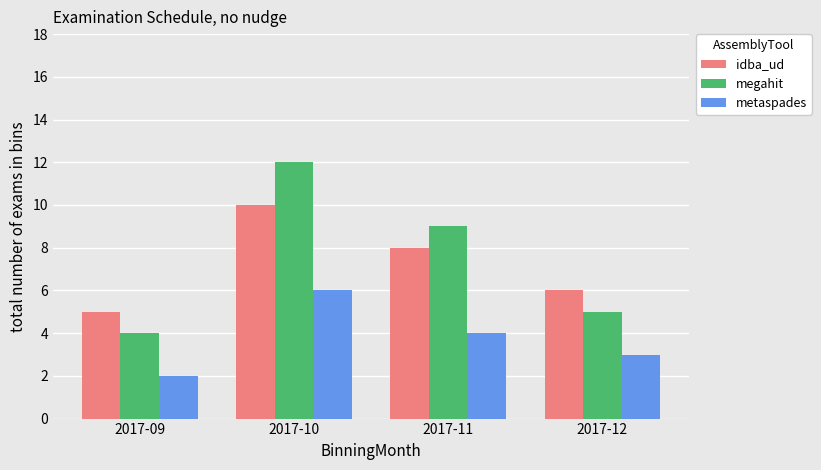

Which series has the largest range (max minus min)?

megahit